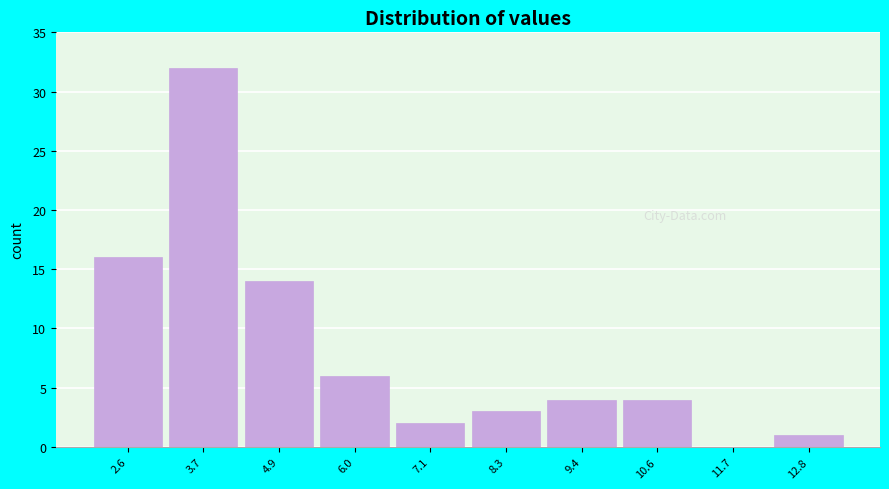

Reading left to right, extract all data points from this chart.

2.6=16	3.7=32	4.9=14	6.0=6	7.1=2	8.3=3	9.4=4	10.6=4	11.7=0	12.8=1